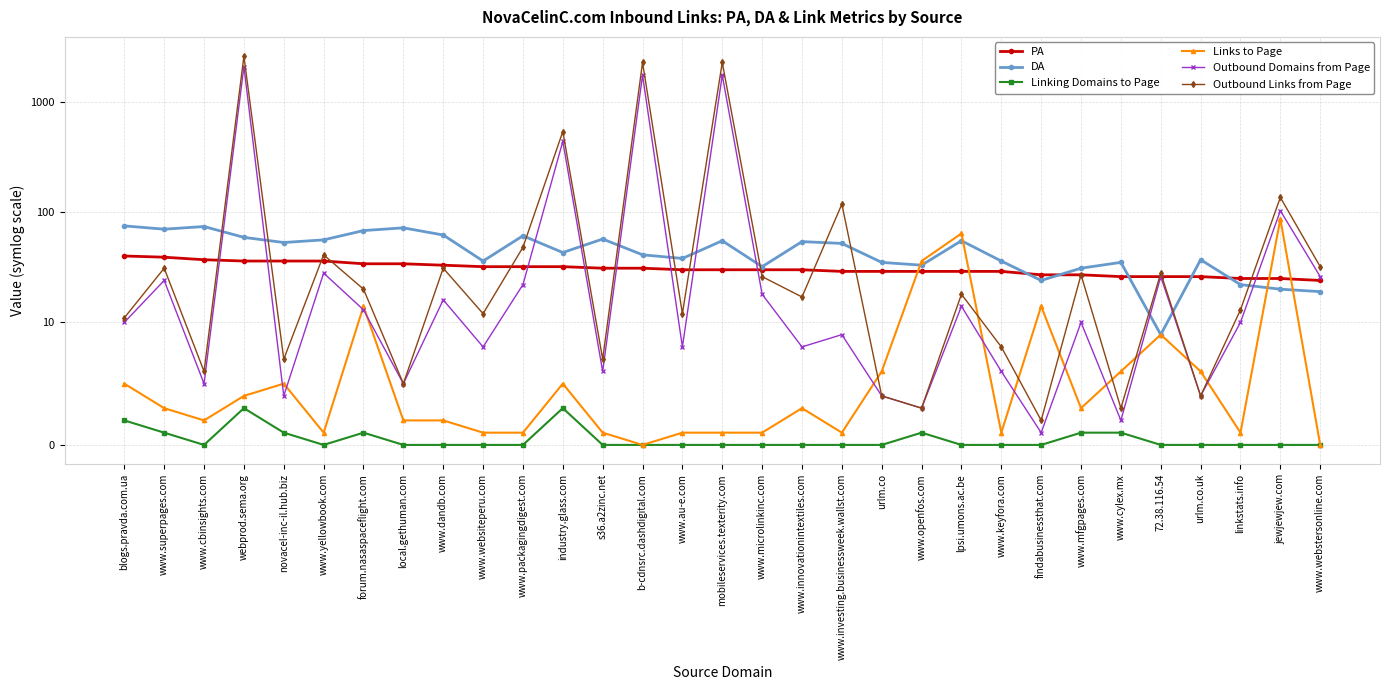

At how many categories does at least one series exceed 1979?

3